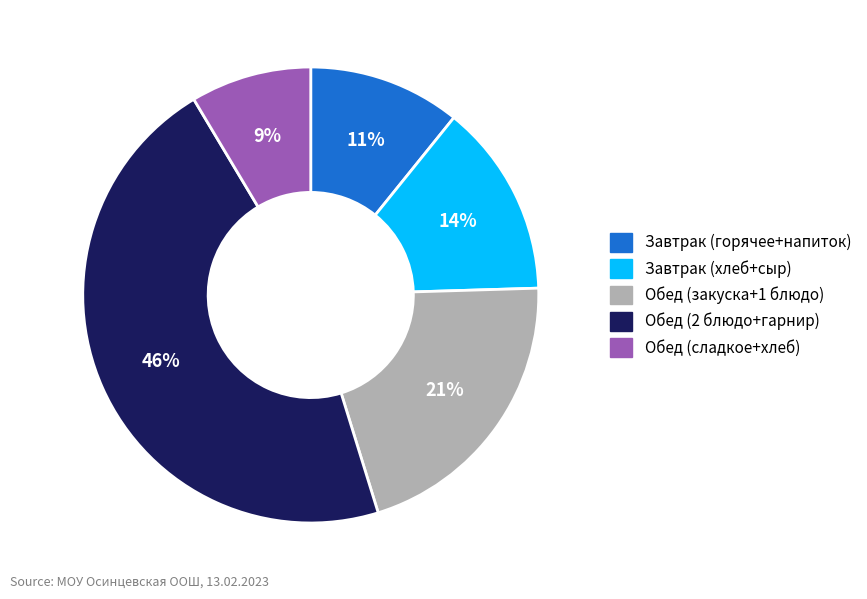

Is there a majority slice in this chart?

No